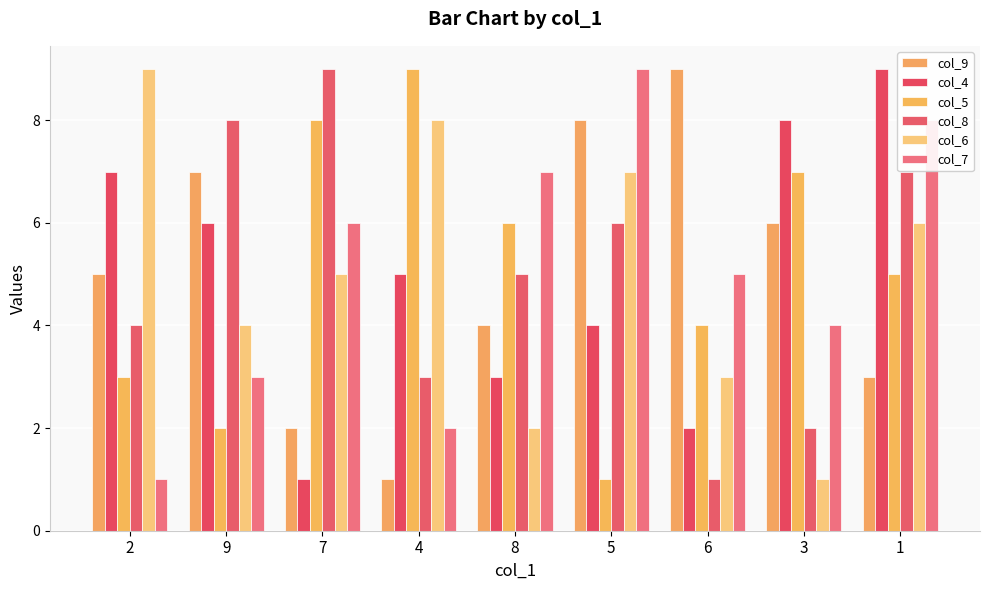

The col_4 series shows 1 at 7. True or false?

True